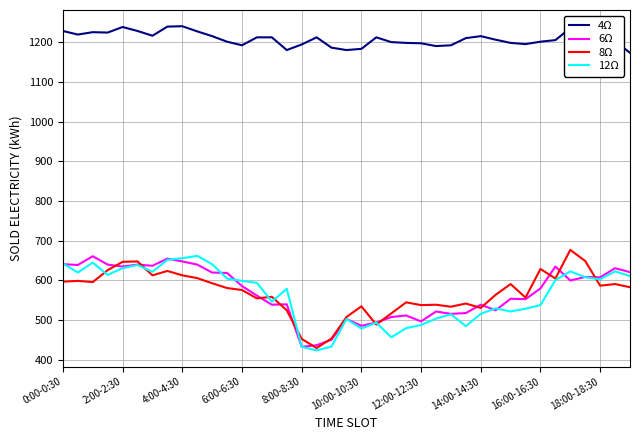

What is the minimum value for 8Ω?

430